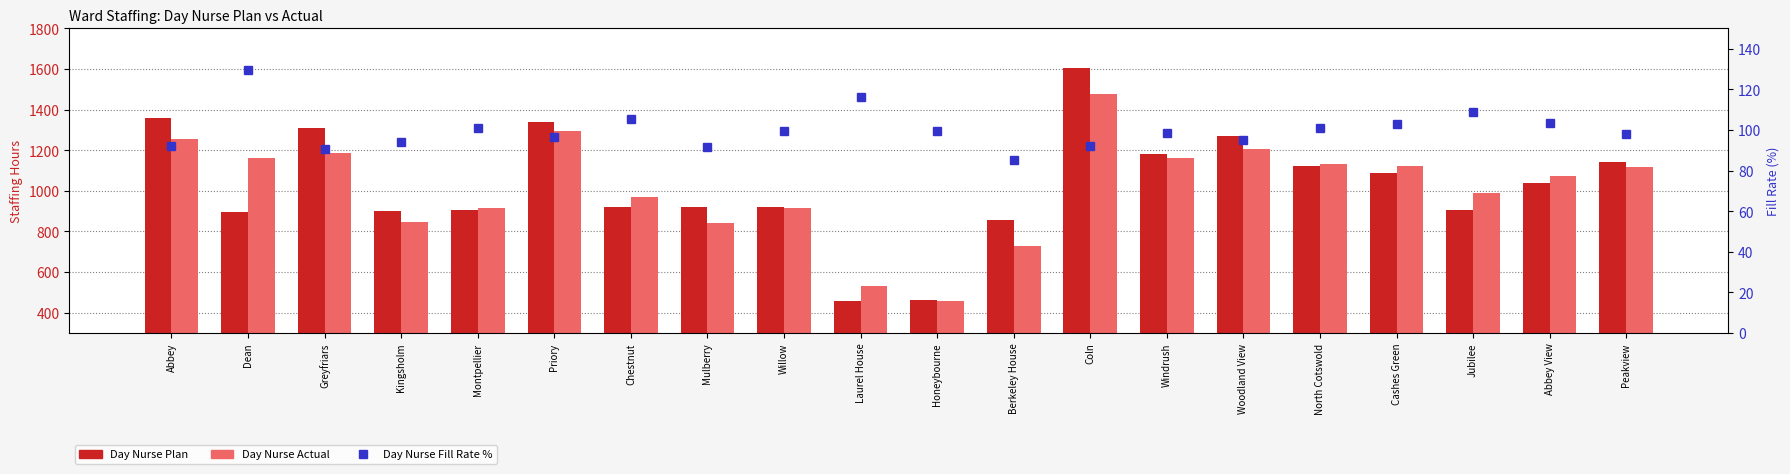

The Day Nurse Fill Rate % series shows 174.2 at Laurel House. True or false?

False